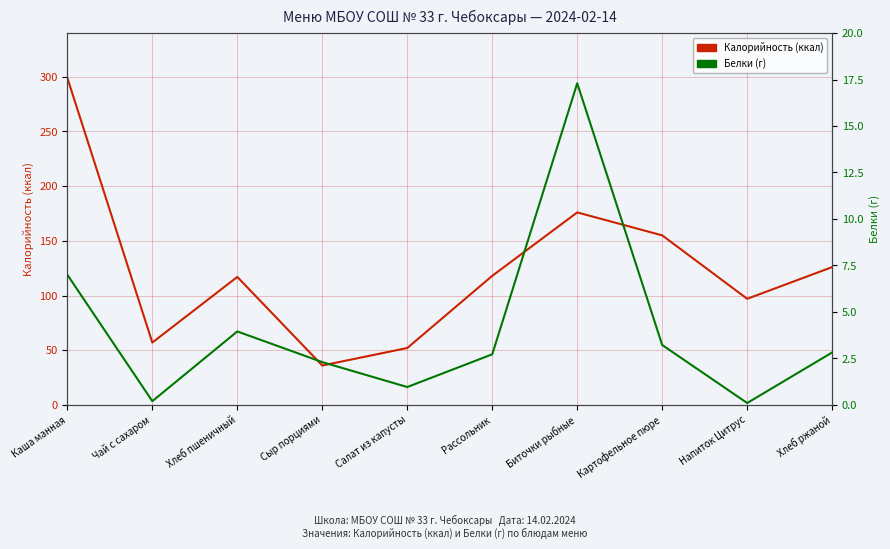

What is the label of the 9th point from the right?

Чай с сахаром